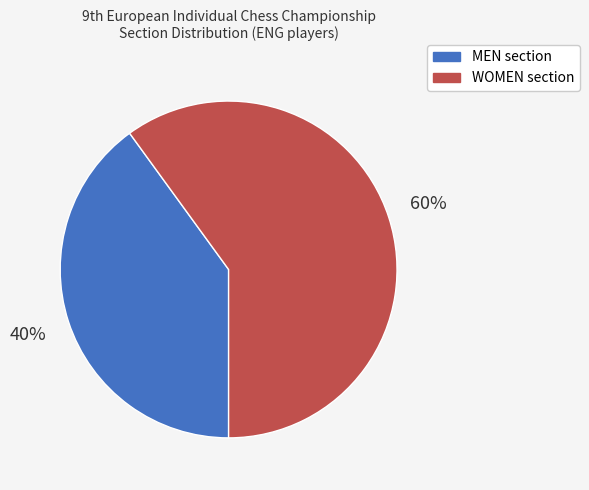

Is the sum of MEN section and WOMEN section greater than half?

Yes